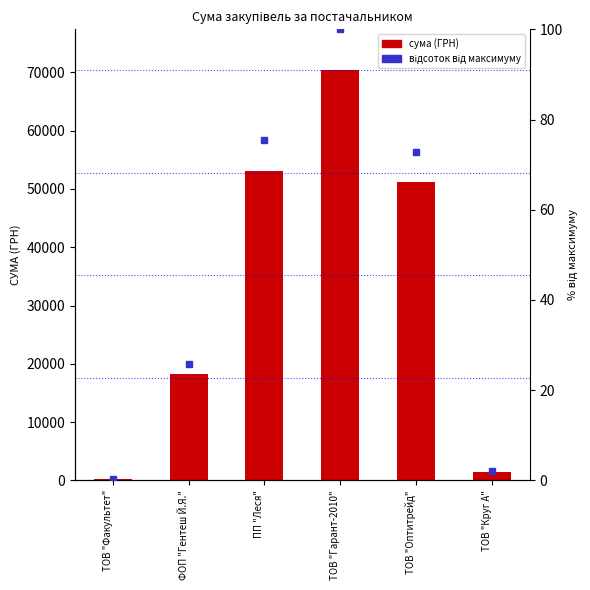

How many bars are there in total?

6